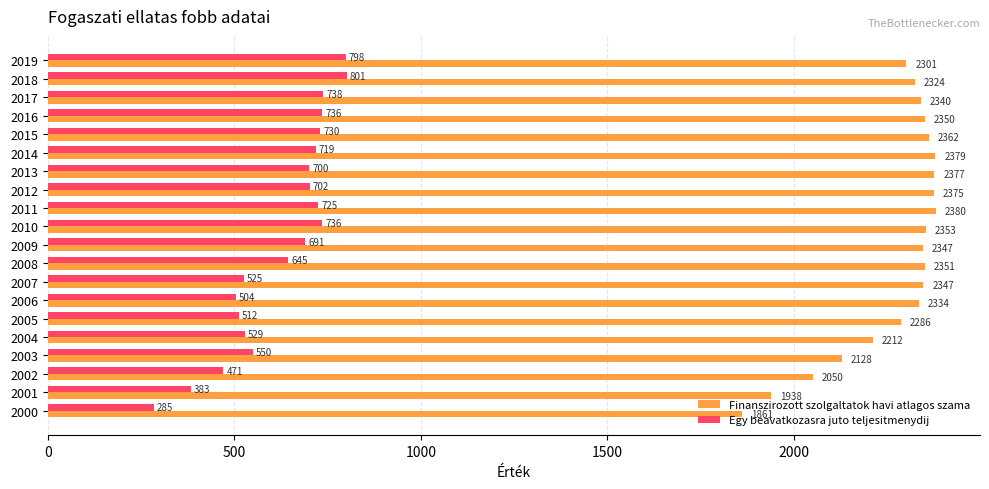

How many data points does each series have?

20